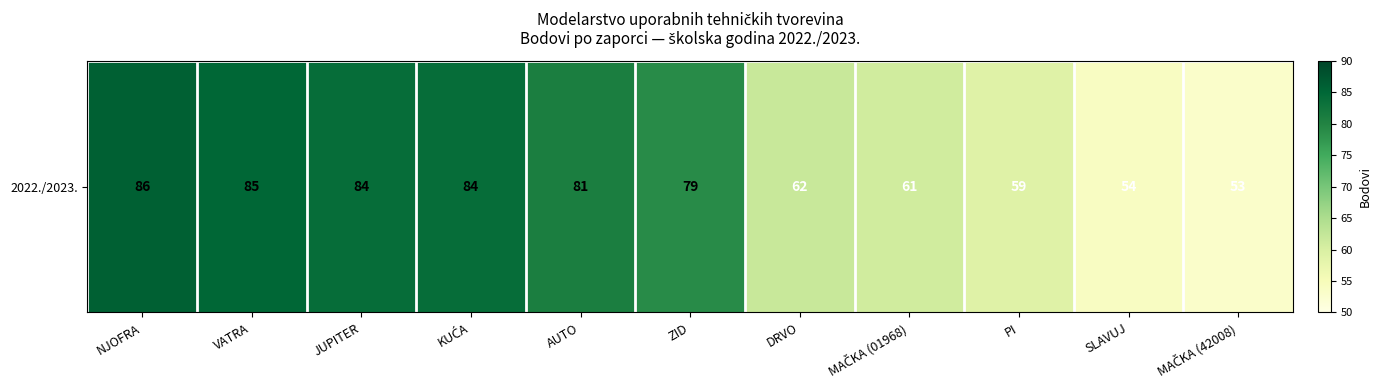

What is the approximate value at KUĆA?

84